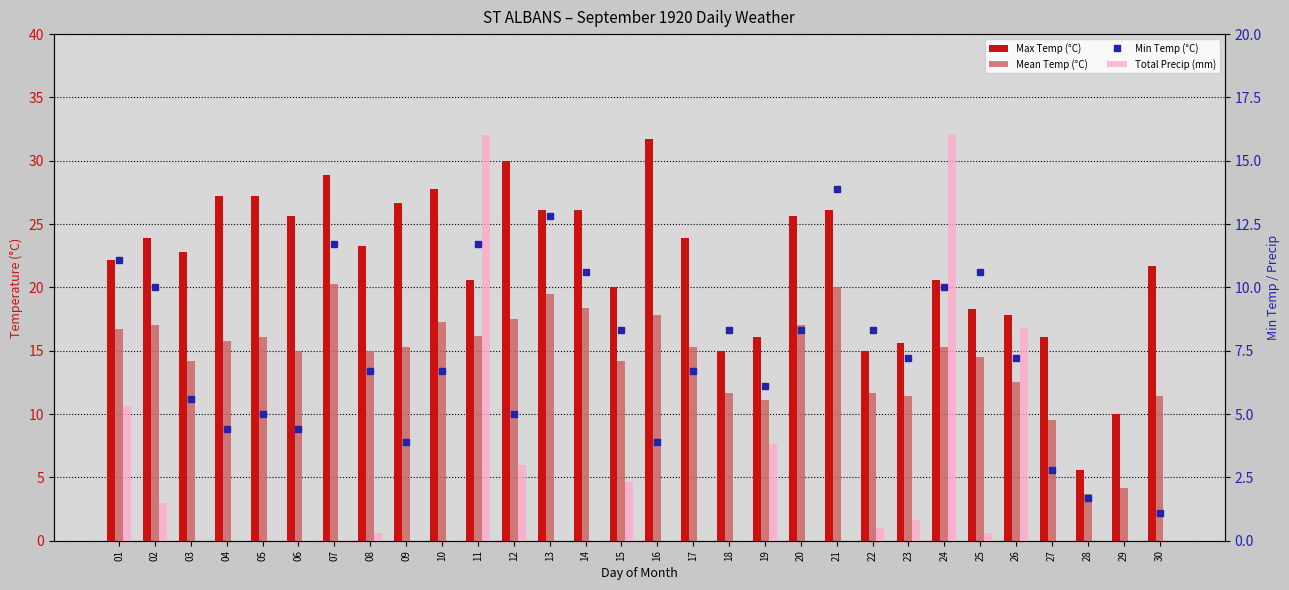

List the labels in order of Total Precip (mm) value, largest first.

11, 24, 26, 01, 19, 12, 15, 02, 23, 22, 08, 25, 03, 04, 05, 06, 07, 09, 10, 13, 14, 16, 17, 18, 20, 21, 27, 28, 29, 30